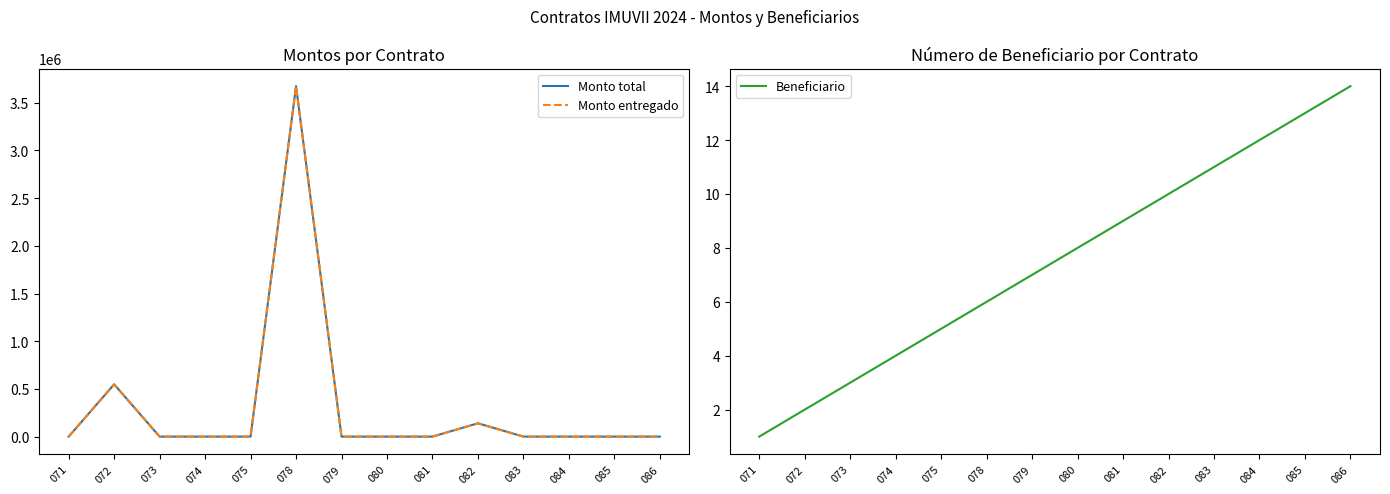

Rank the series by their maximum value, from lowest to highest.

Beneficiario, Monto total, Monto entregado